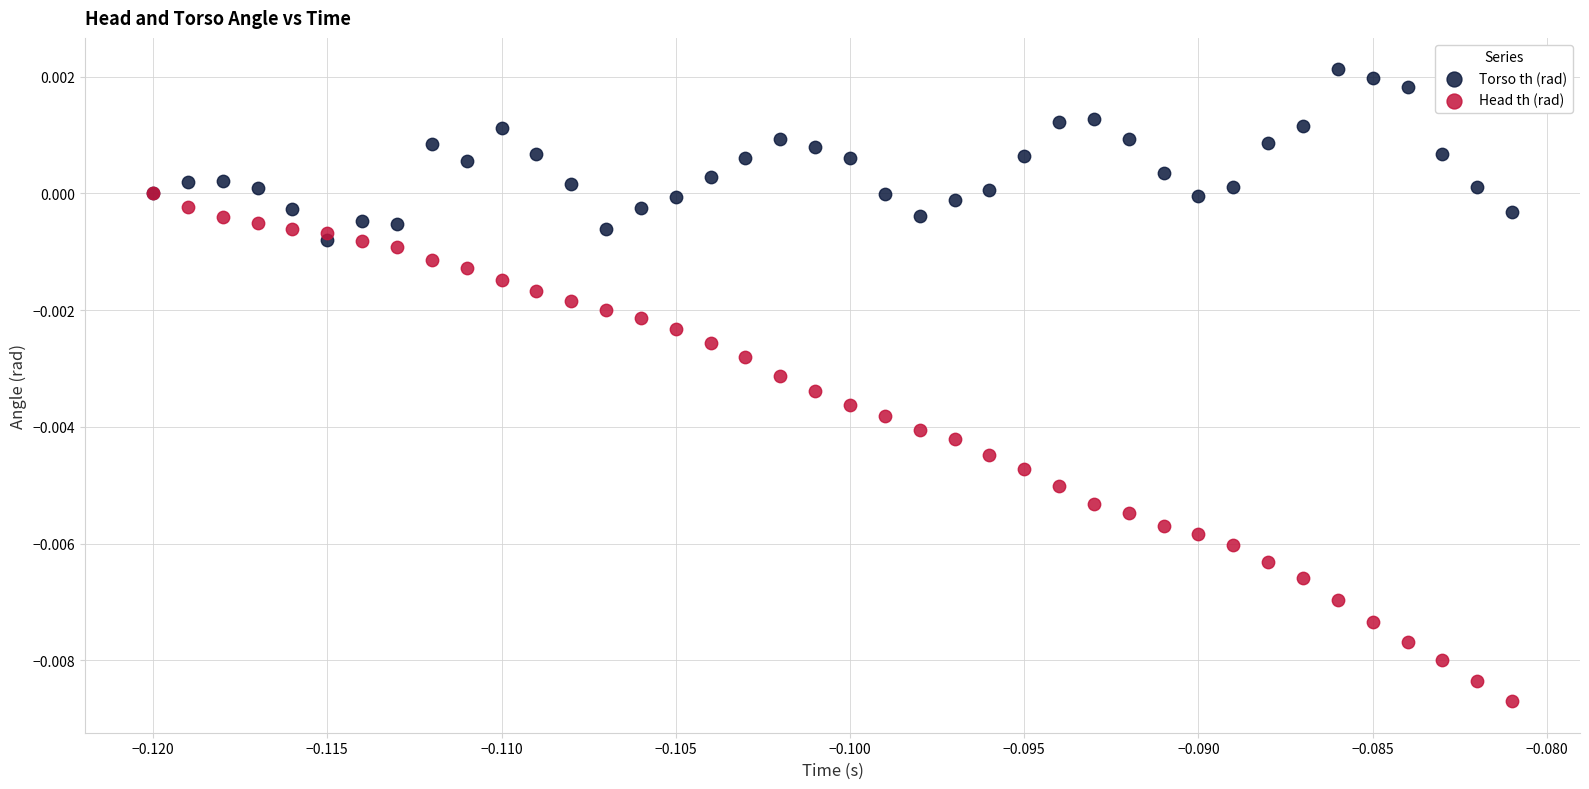

Which series has the largest Y range (max minus min)?

Head th (rad)